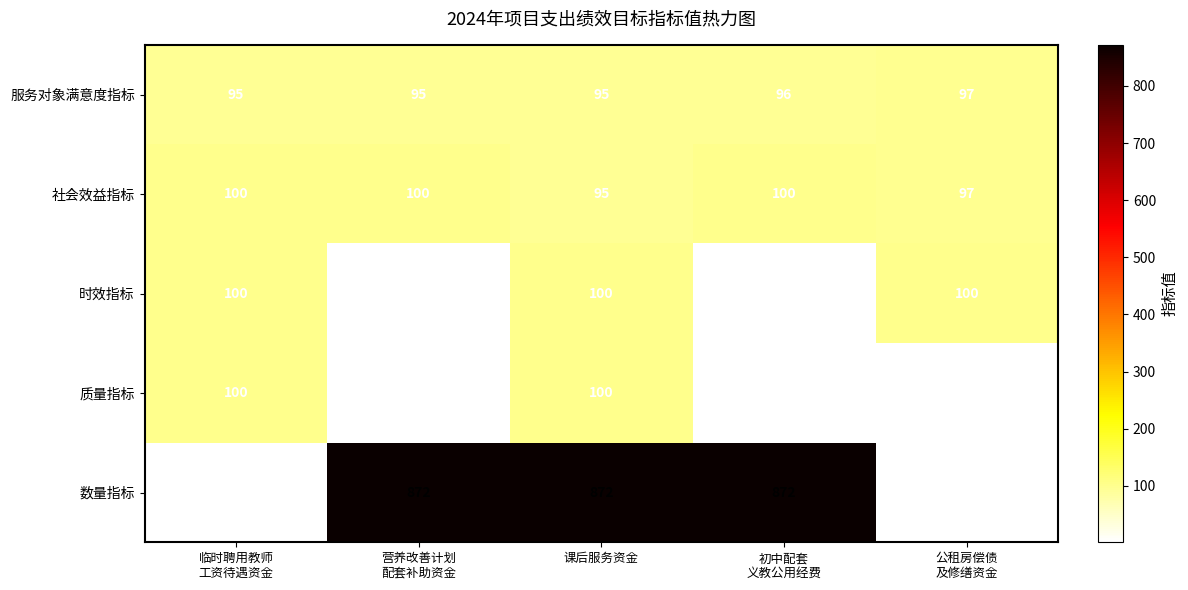

Is the value of 数量指标 at 课后服务资金 greater than the value of 社会效益指标 at 课后服务资金?

Yes